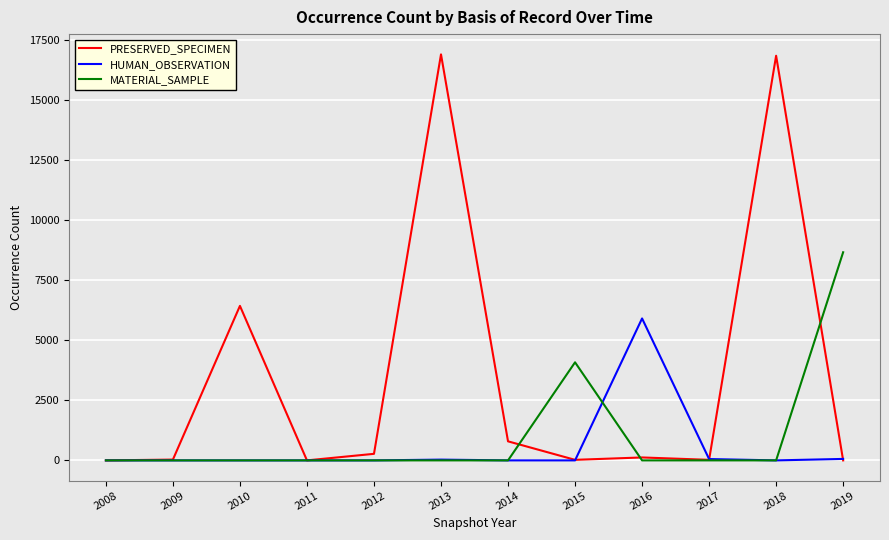

Between 2010 and 2019, which series saw the biggest shift?

MATERIAL_SAMPLE